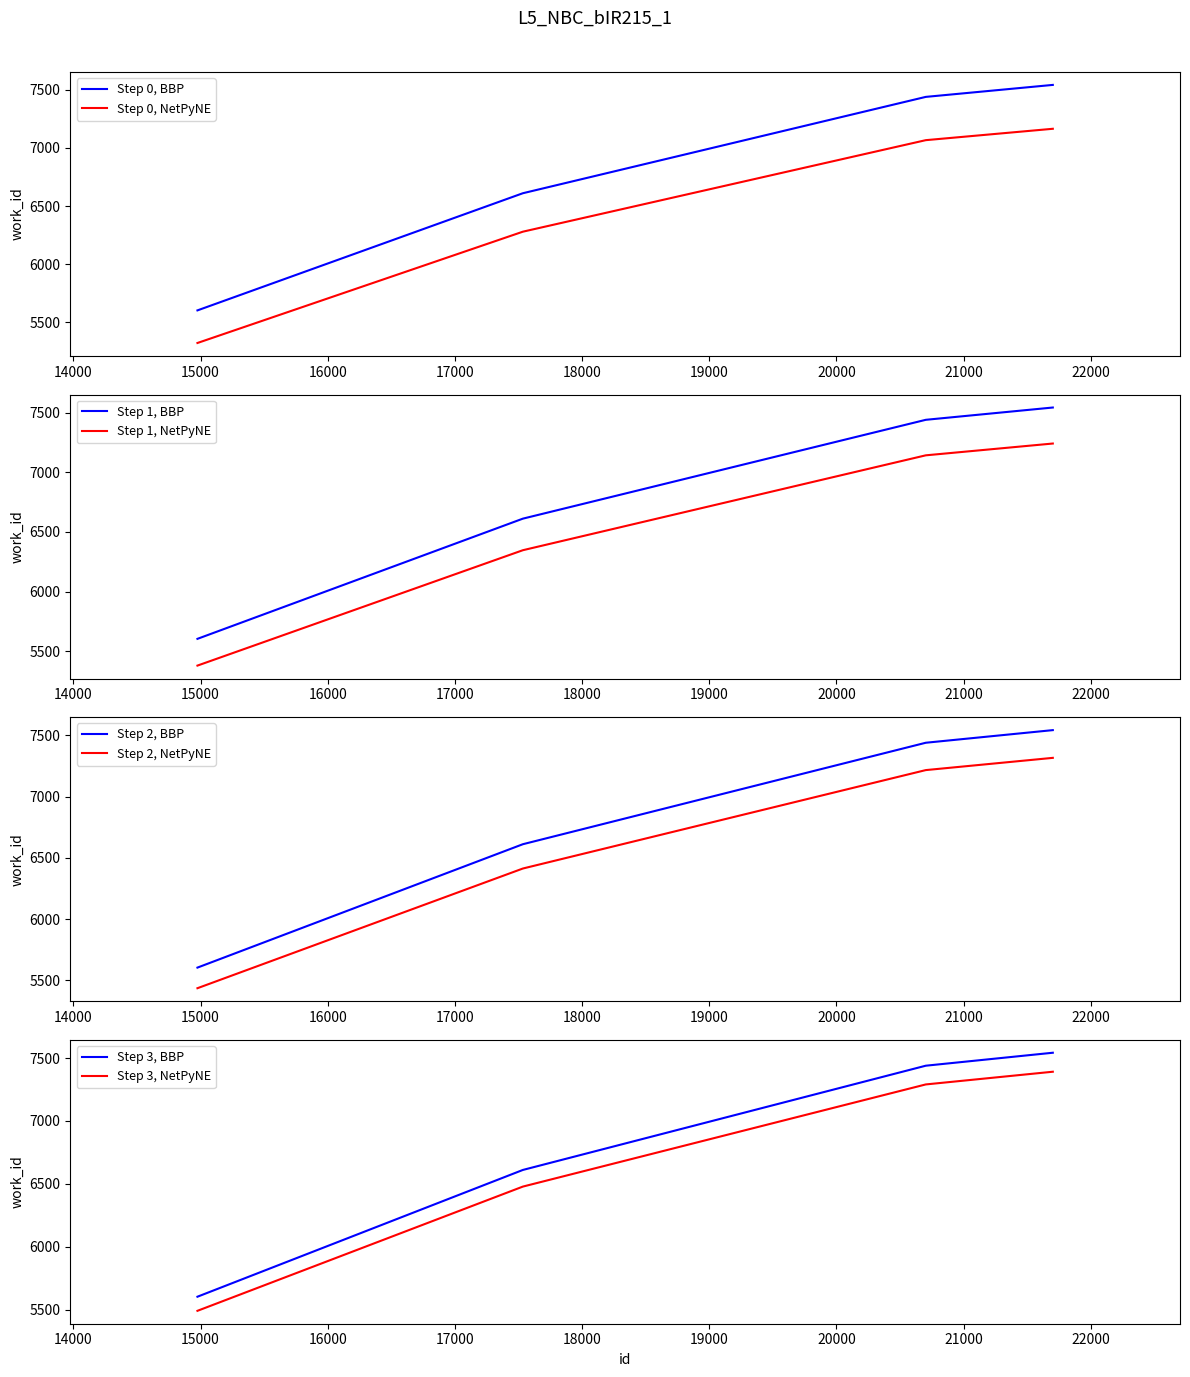

What is the maximum value for Step 0, BBP?

7542.0